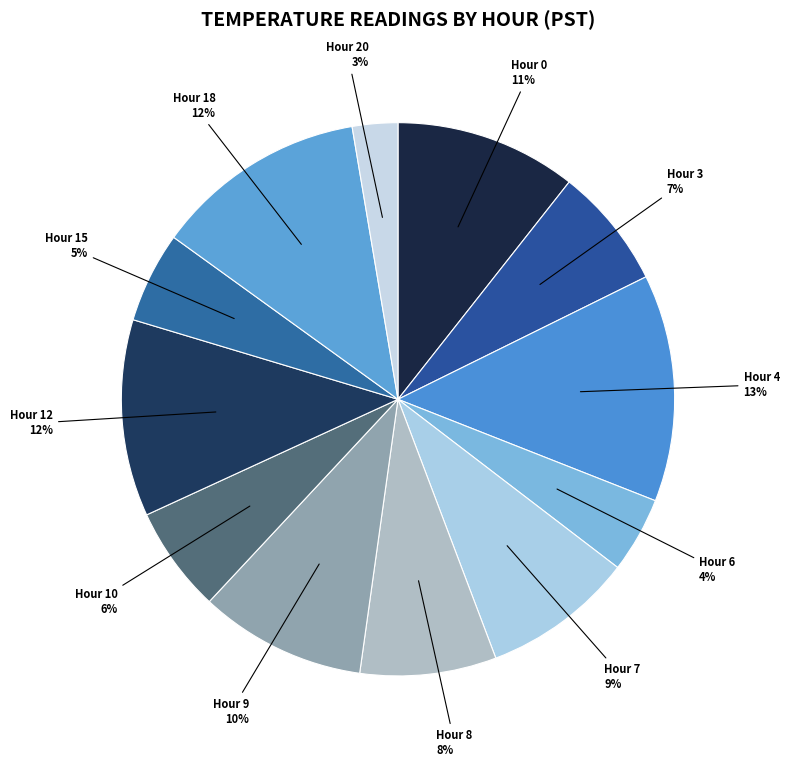

What is the smallest slice in the pie chart?

Hour 20